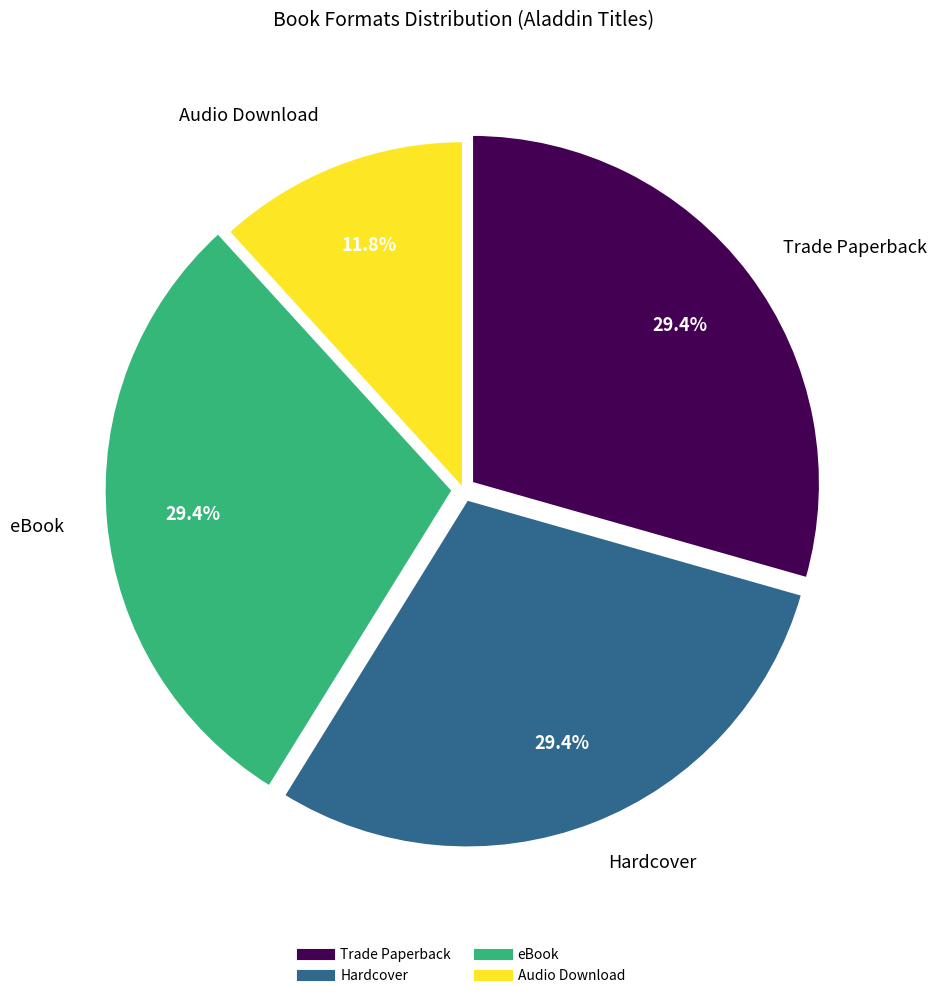

To the nearest percent, what is the difference between the largest and smallest slice percentages?

18%